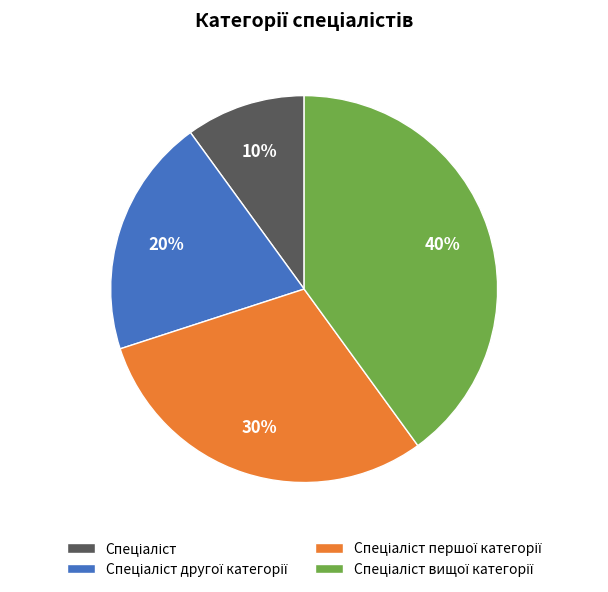

Is there any slice that represents more than half of the pie?

No